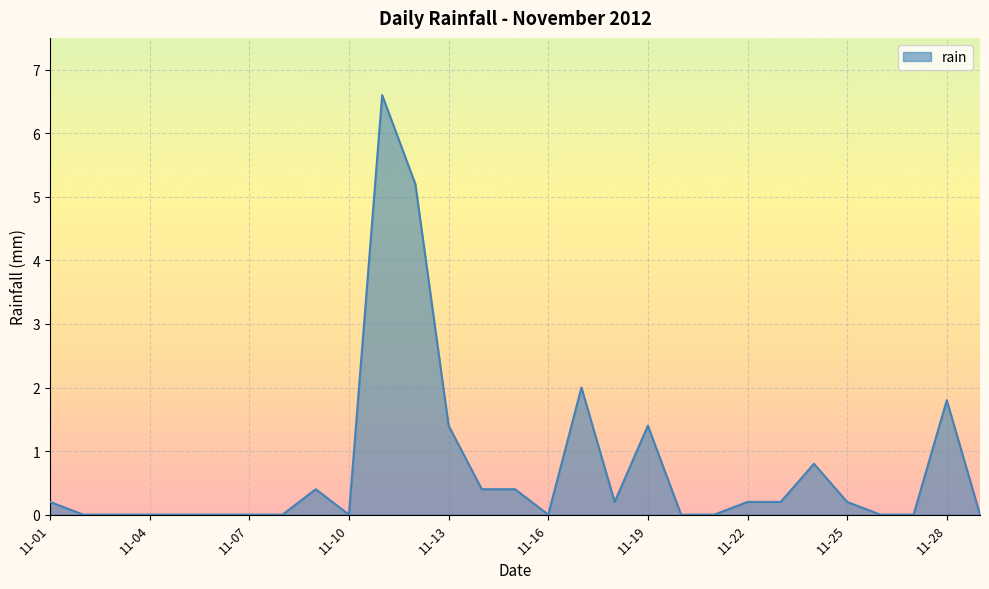

What is the maximum value shown in the chart?

6.6